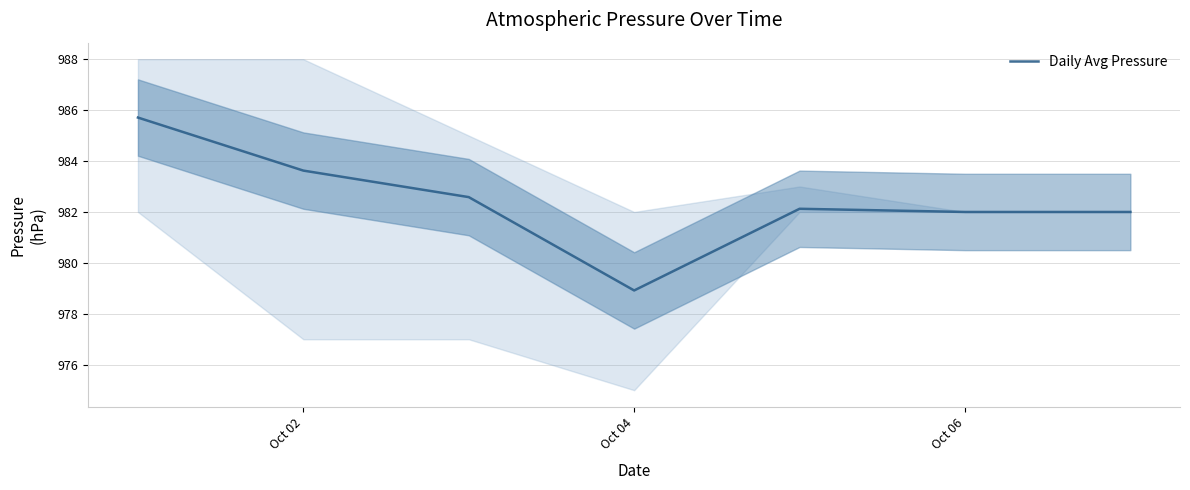

Is it true that Daily Avg Pressure equals 1658.0 at Oct 06?

False